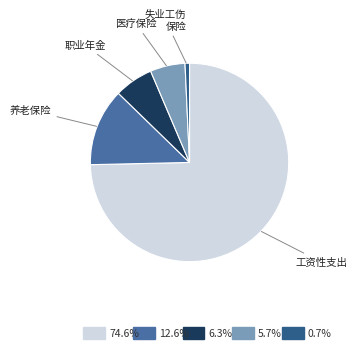

To the nearest percent, what is the difference between the largest and smallest slice percentages?

74%